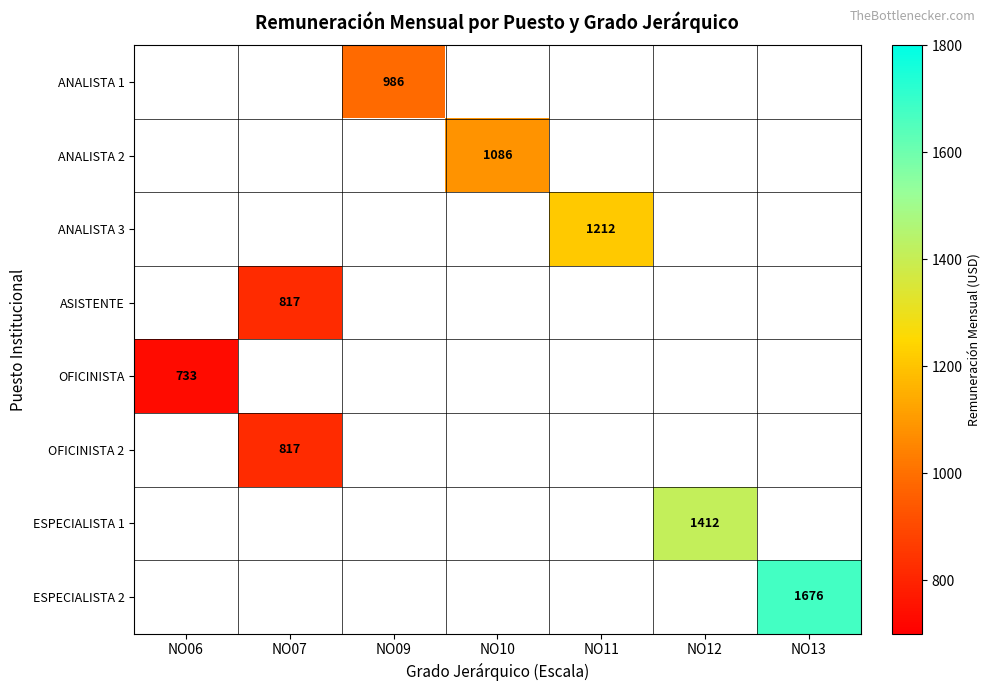

Count the number of categories in the chart.

7